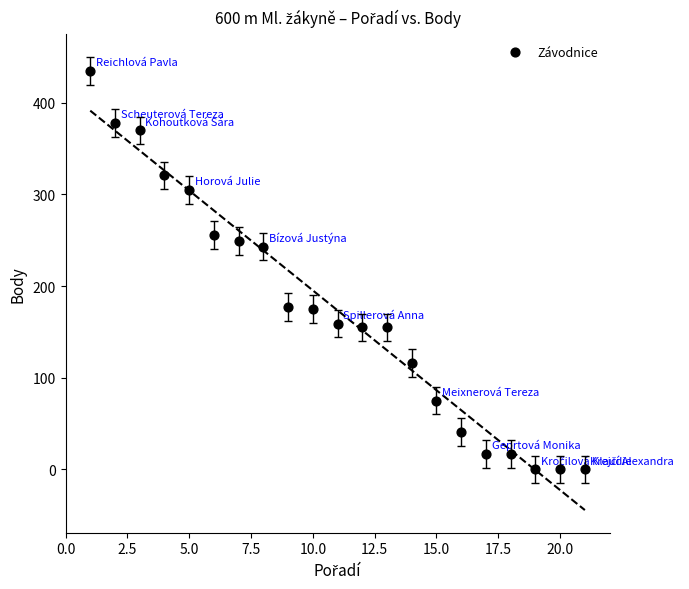

What is the range of X values (max minus min)?

20